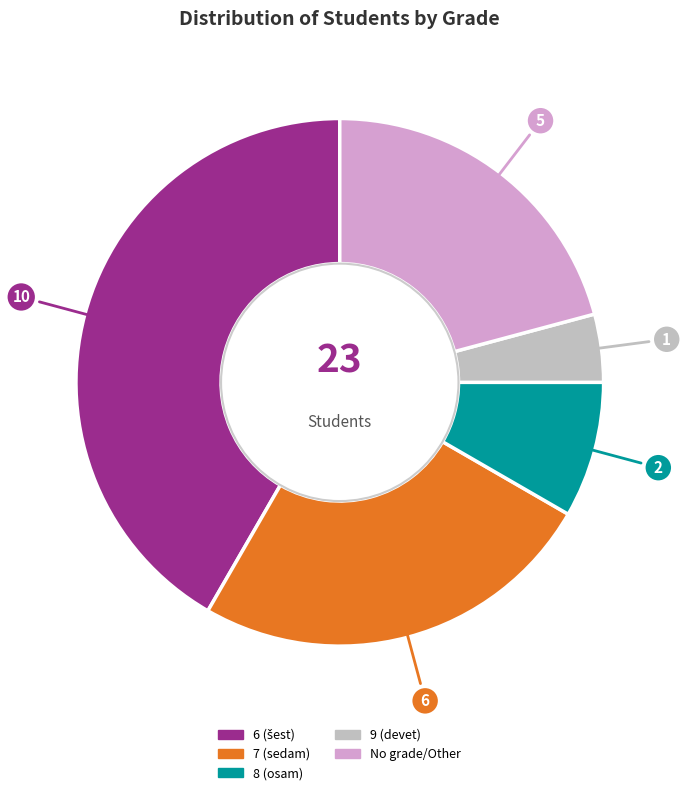

Is there any slice that represents more than half of the pie?

No